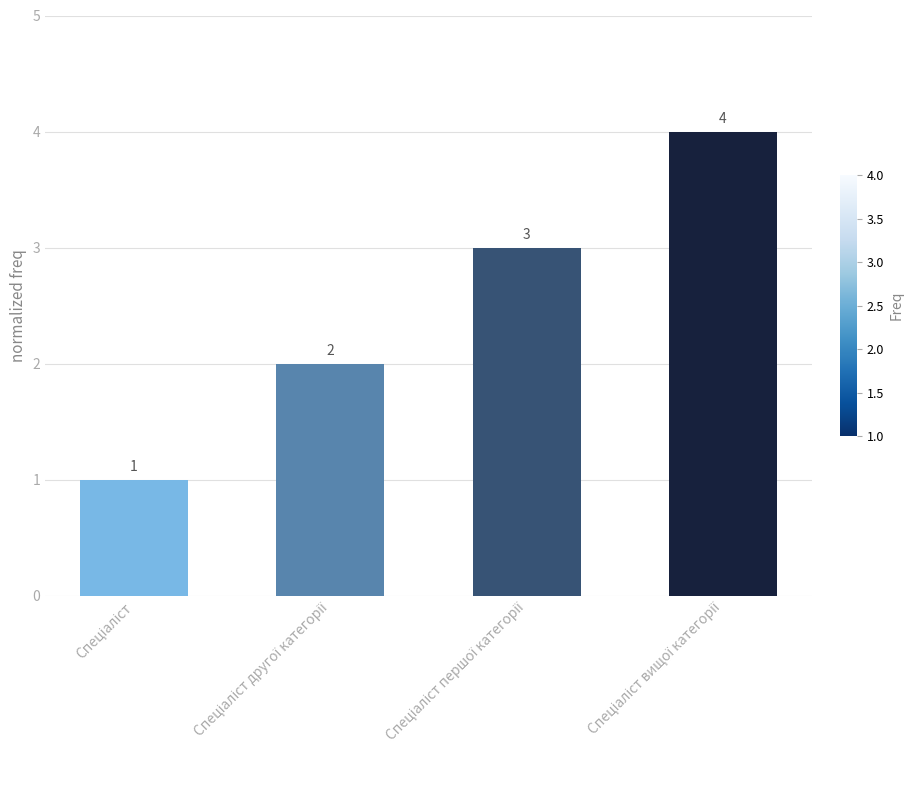

What is the maximum value shown in the chart?

4